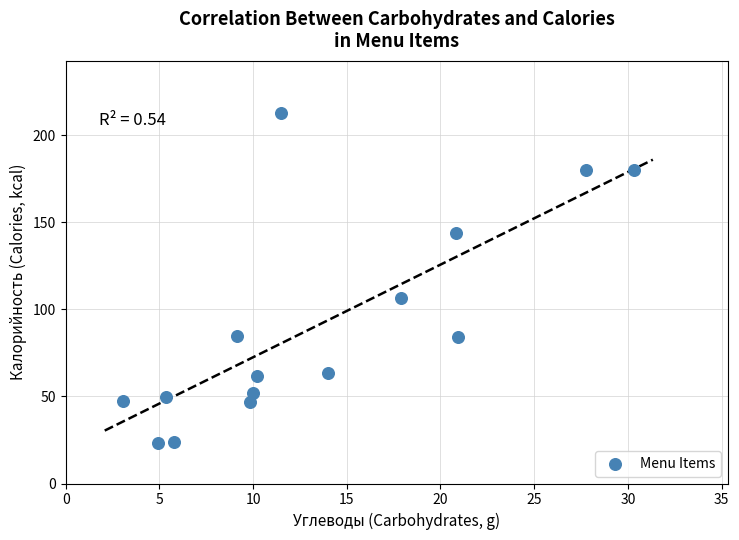

What Y value in the scatter plot is closest to 118?

106.7